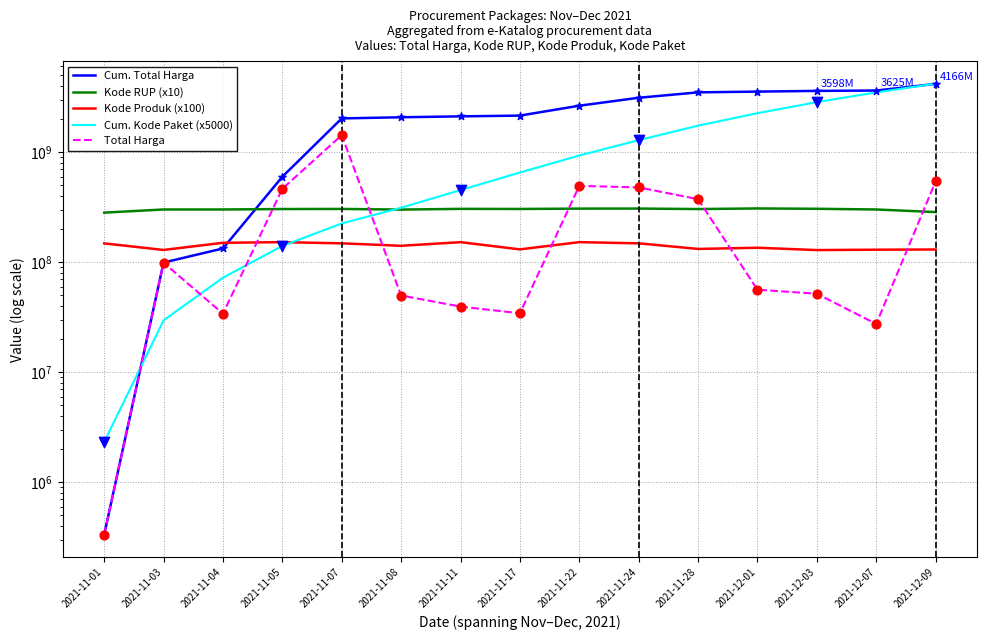

Which series has the largest total across all categories?

Cum. Total Harga